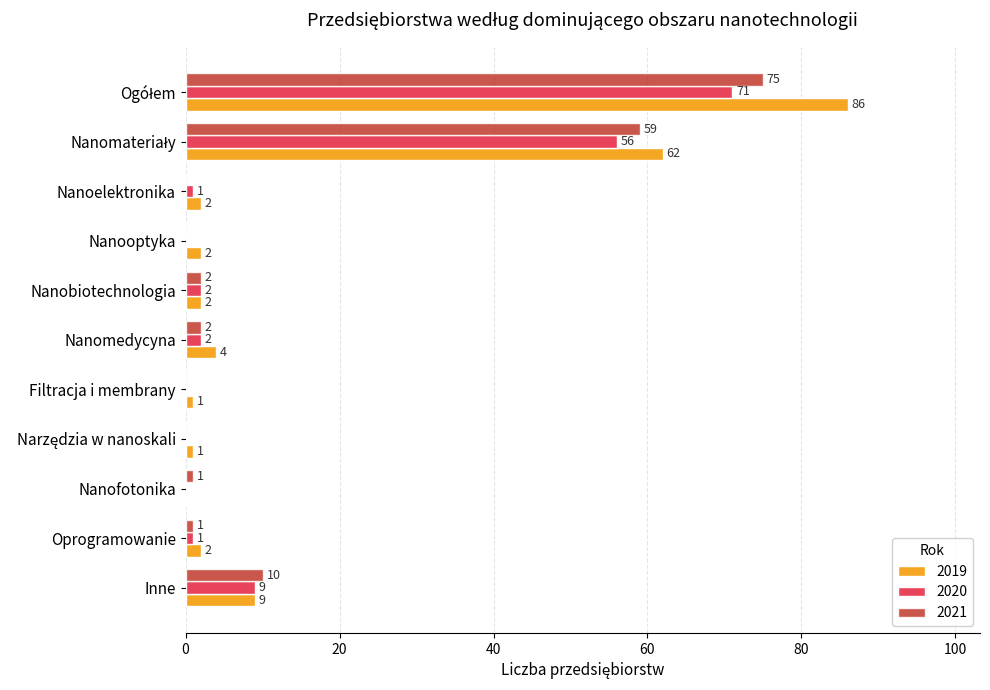

Between Nanoelektronika and Oprogramowanie, which series saw the biggest shift?

2021